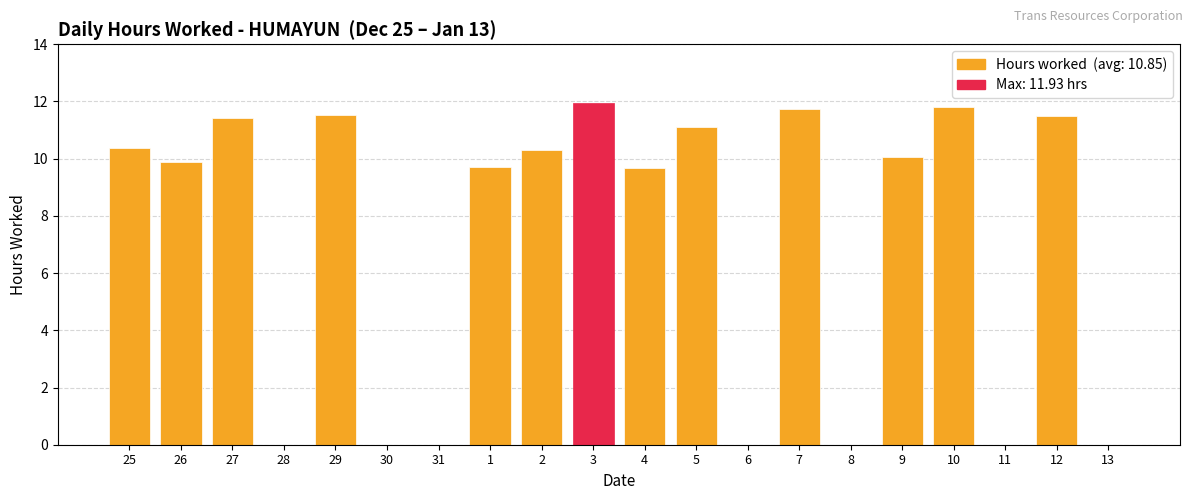

Between 27 and 4, which is larger?

27